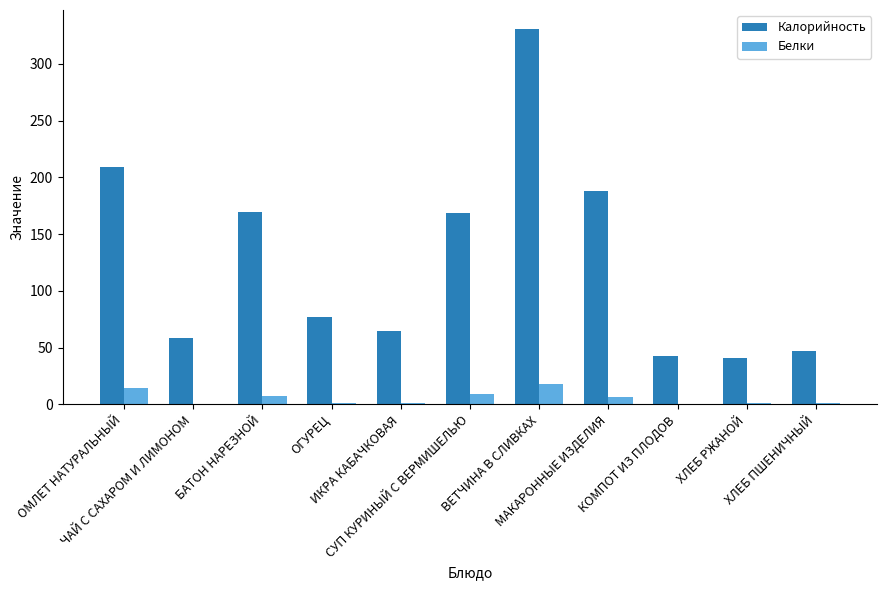

What is the sum of all Калорийность values?

1397.4